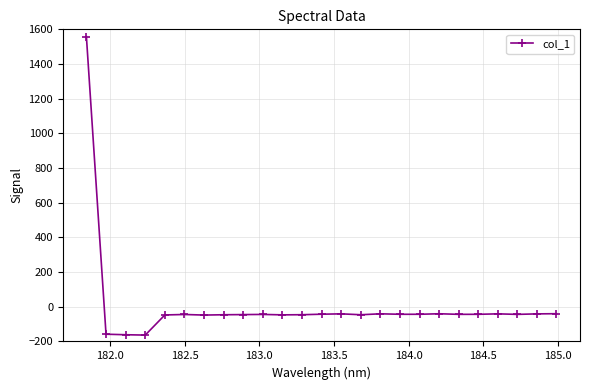

What is the average value?

6.4